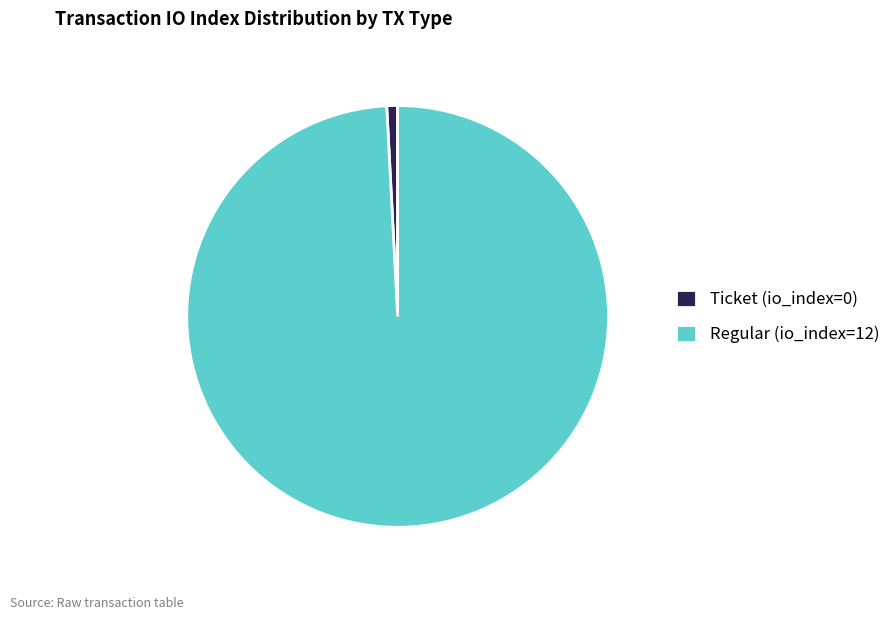

What is the largest slice in the pie chart?

Regular (io_index=12)